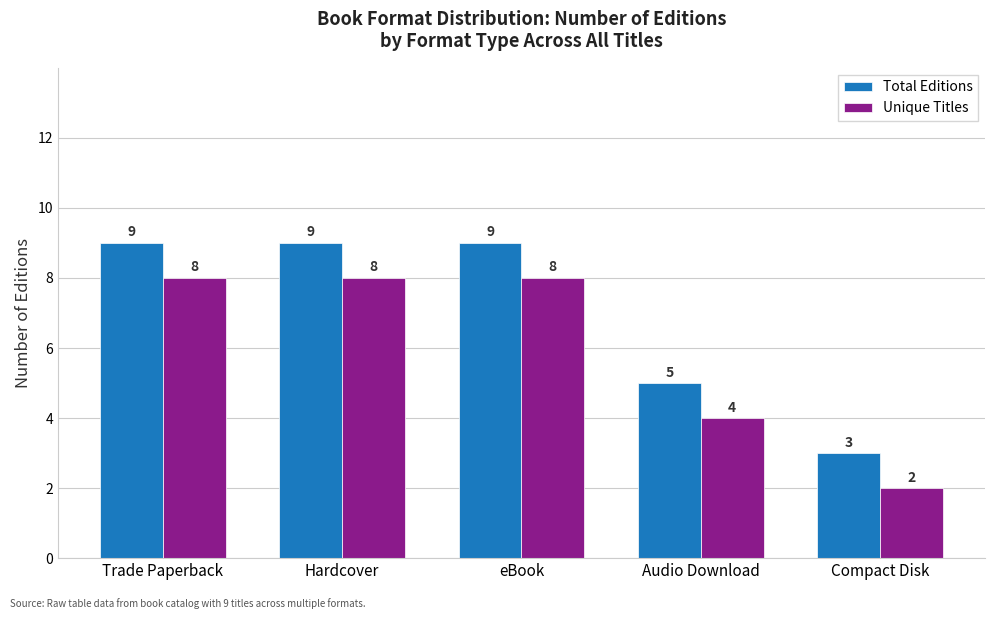

How many bars are there in total?

10